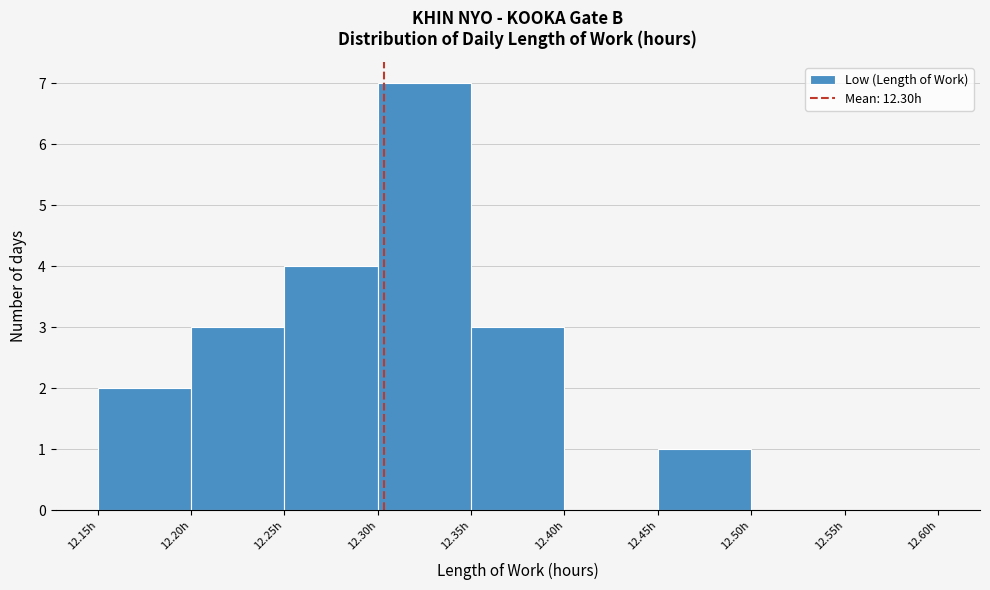

Which range on the x-axis has the tallest bar?

12.30 to 12.35